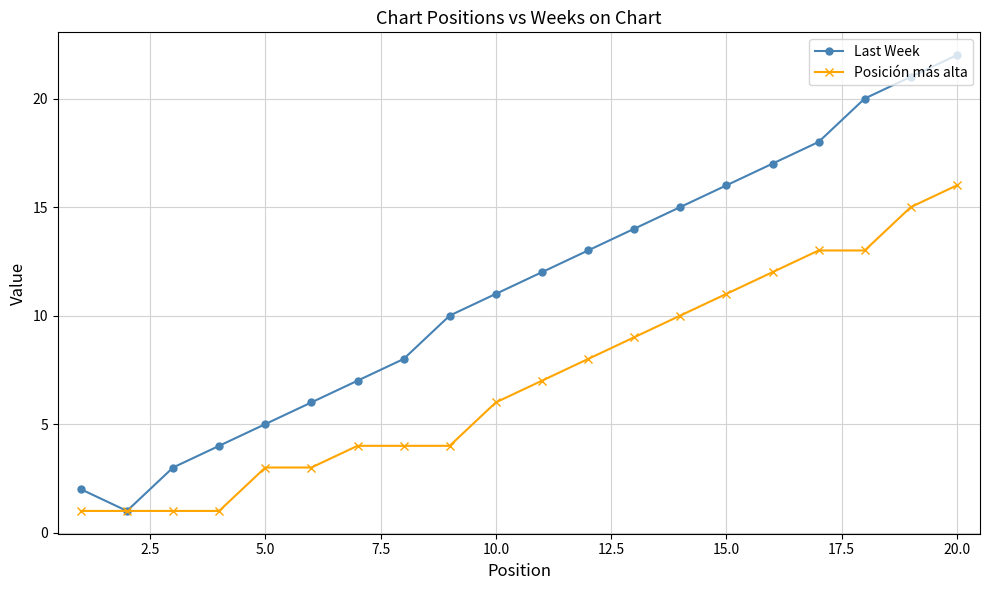

Rank the series by their average value, from highest to lowest.

Last Week, Posición más alta